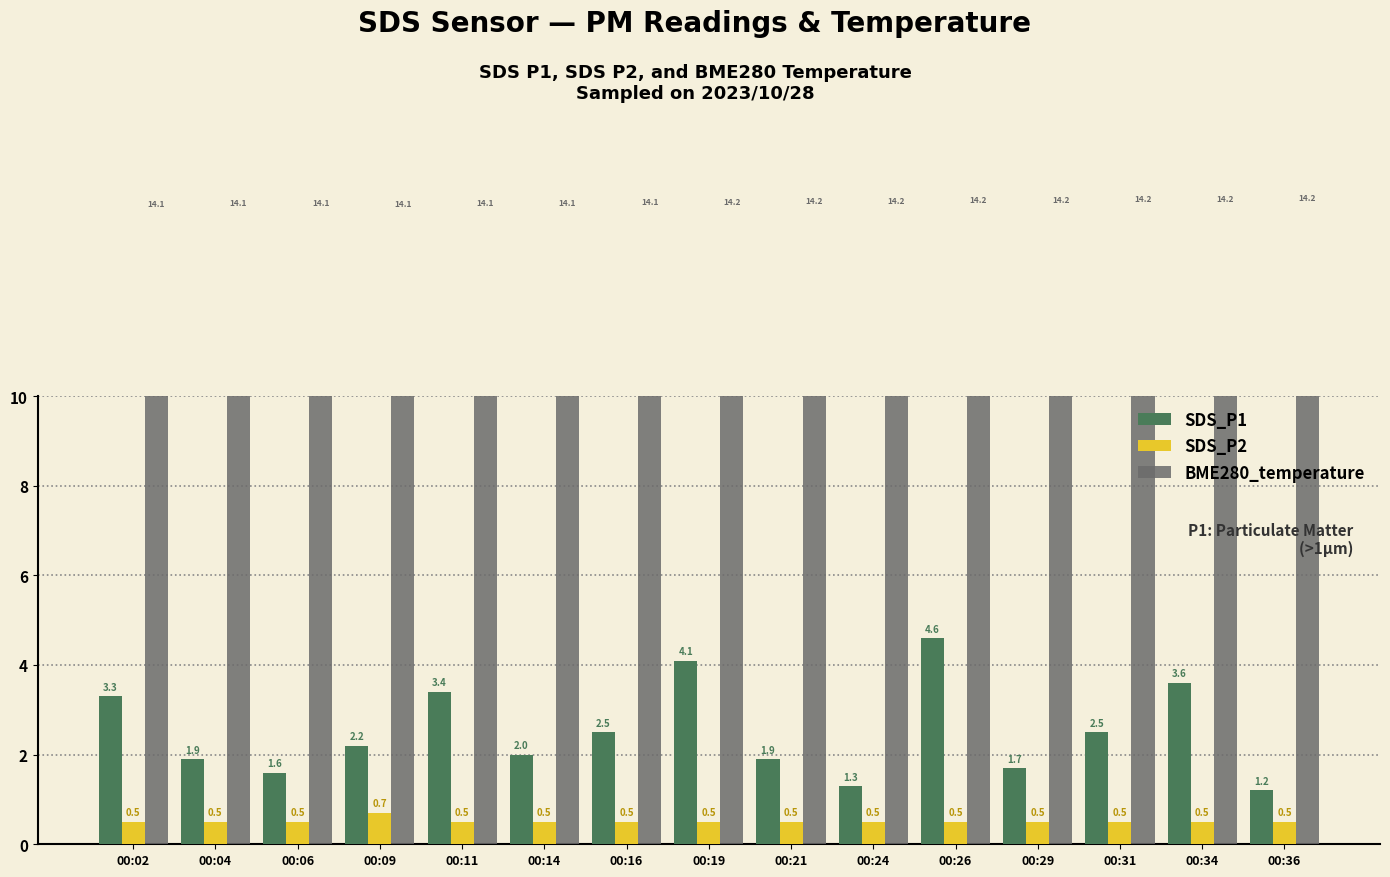

How many groups of bars are there?

15